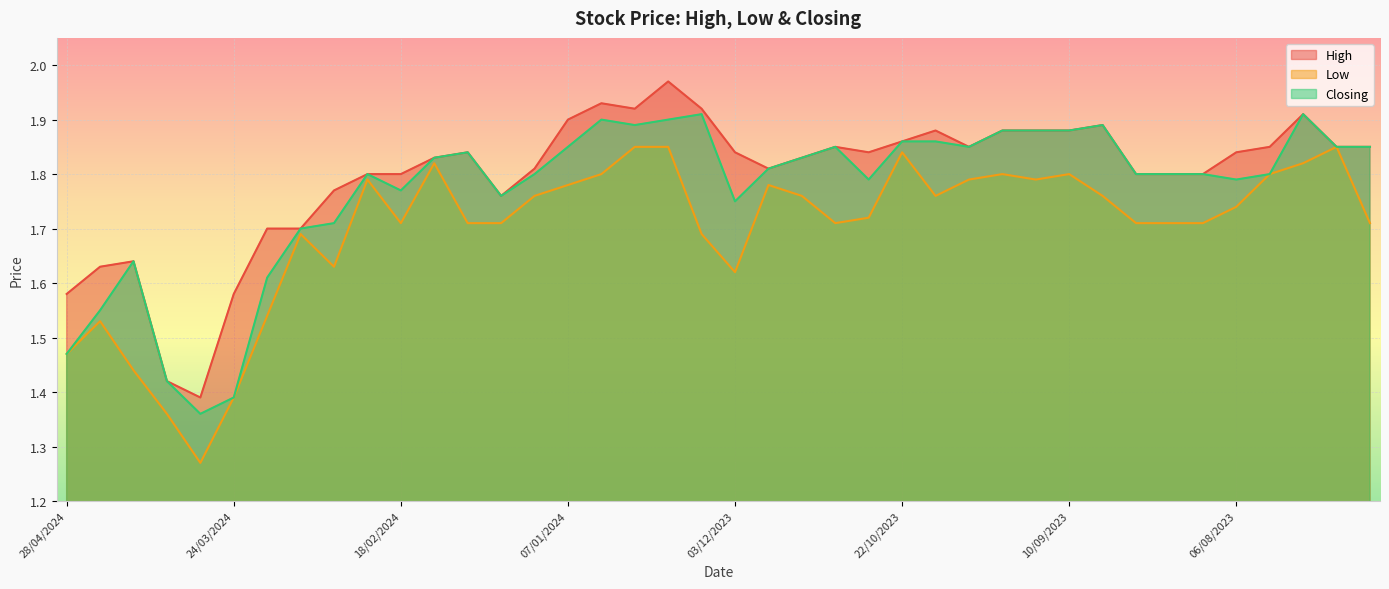

Where is Closing nearest to the value 1?

31/03/2024